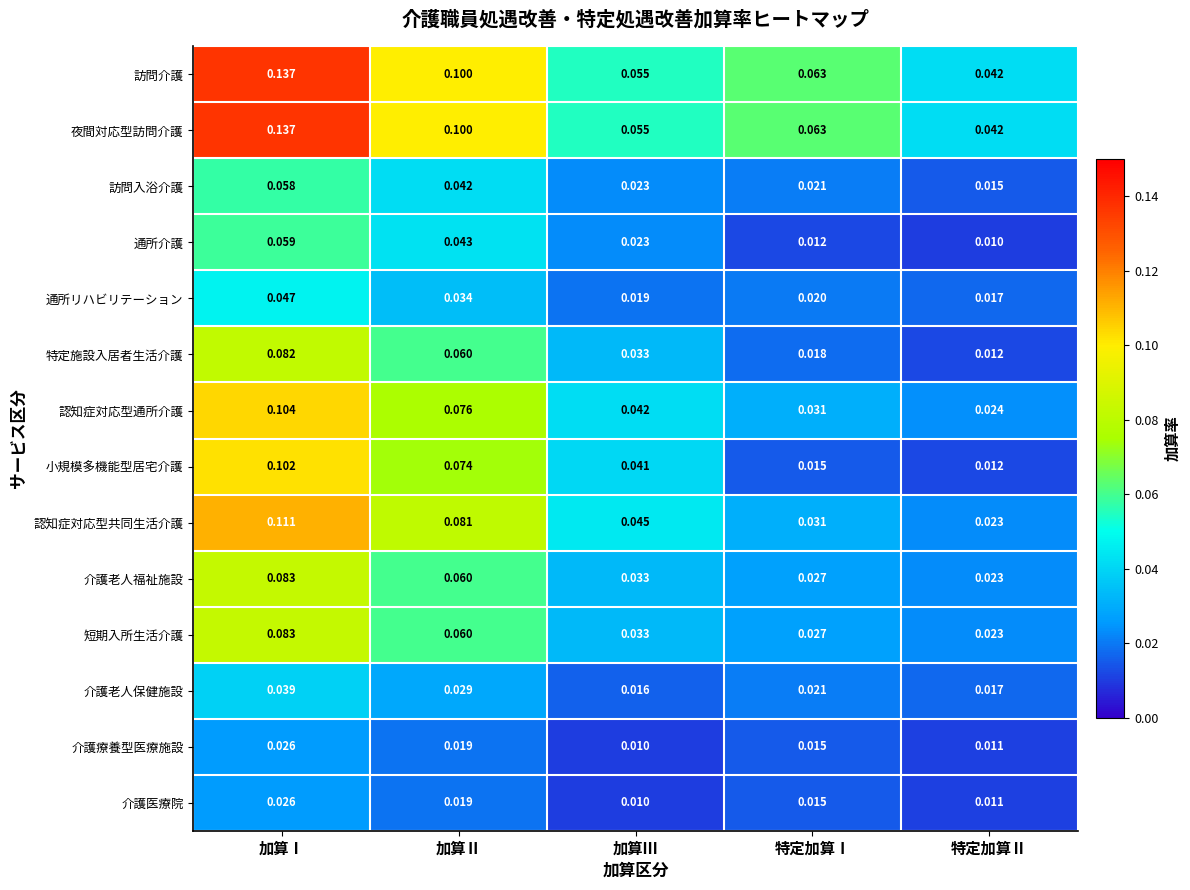

Which series changed the most between 加算Ⅱ and 特定加算Ⅱ?

小規模多機能型居宅介護